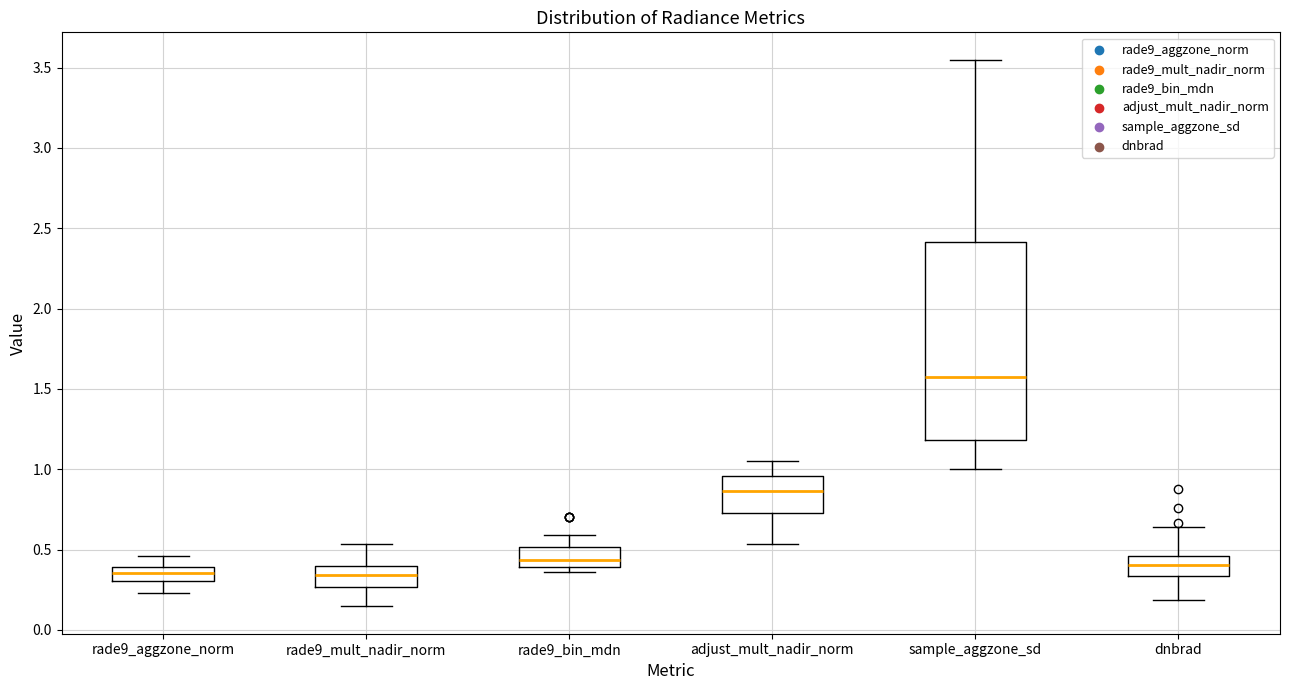

Which box is the tallest, from its lower edge to its upper edge?

sample_aggzone_sd